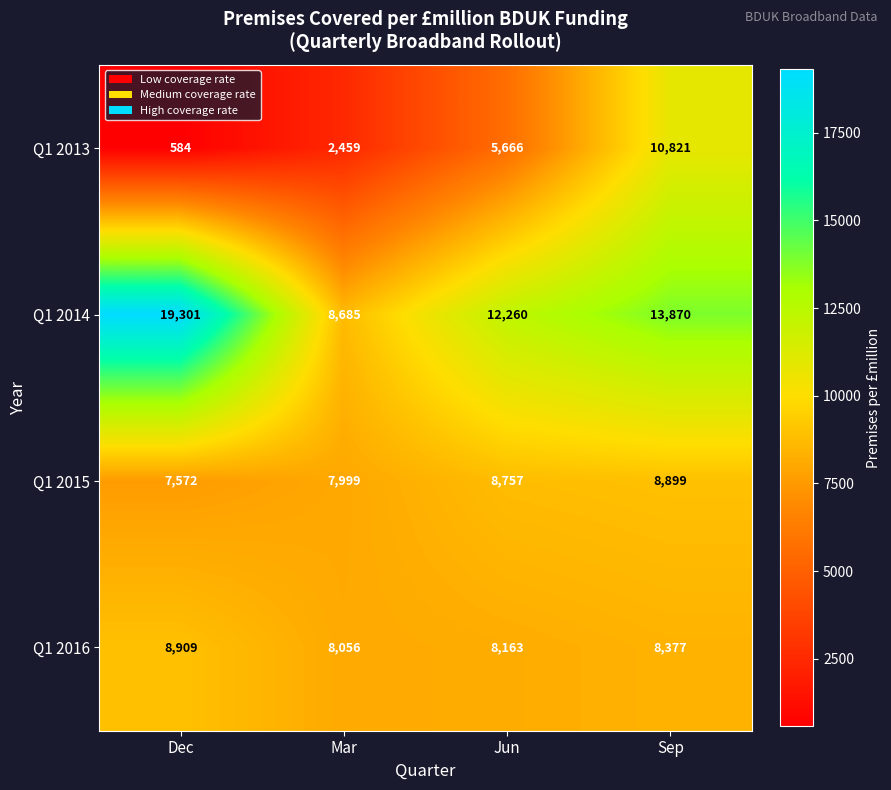

What is the spread (max minus min) of values at Jun?

6594